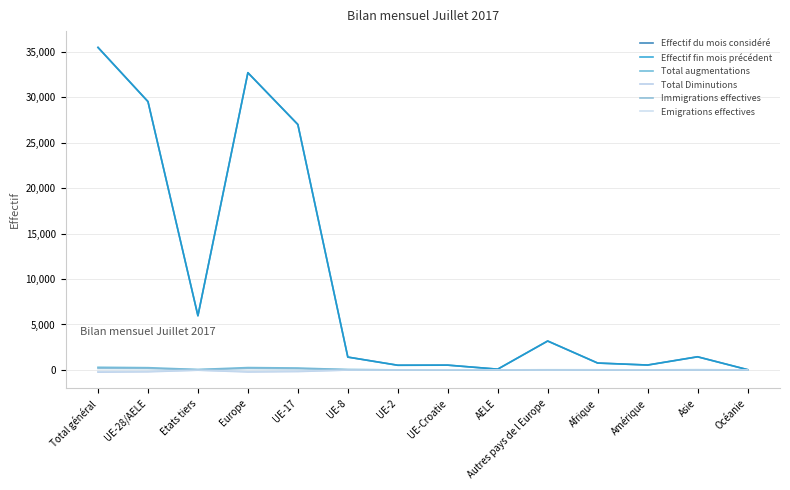

True or false: Total augmentations and Immigrations effectives intersect in this chart.

False